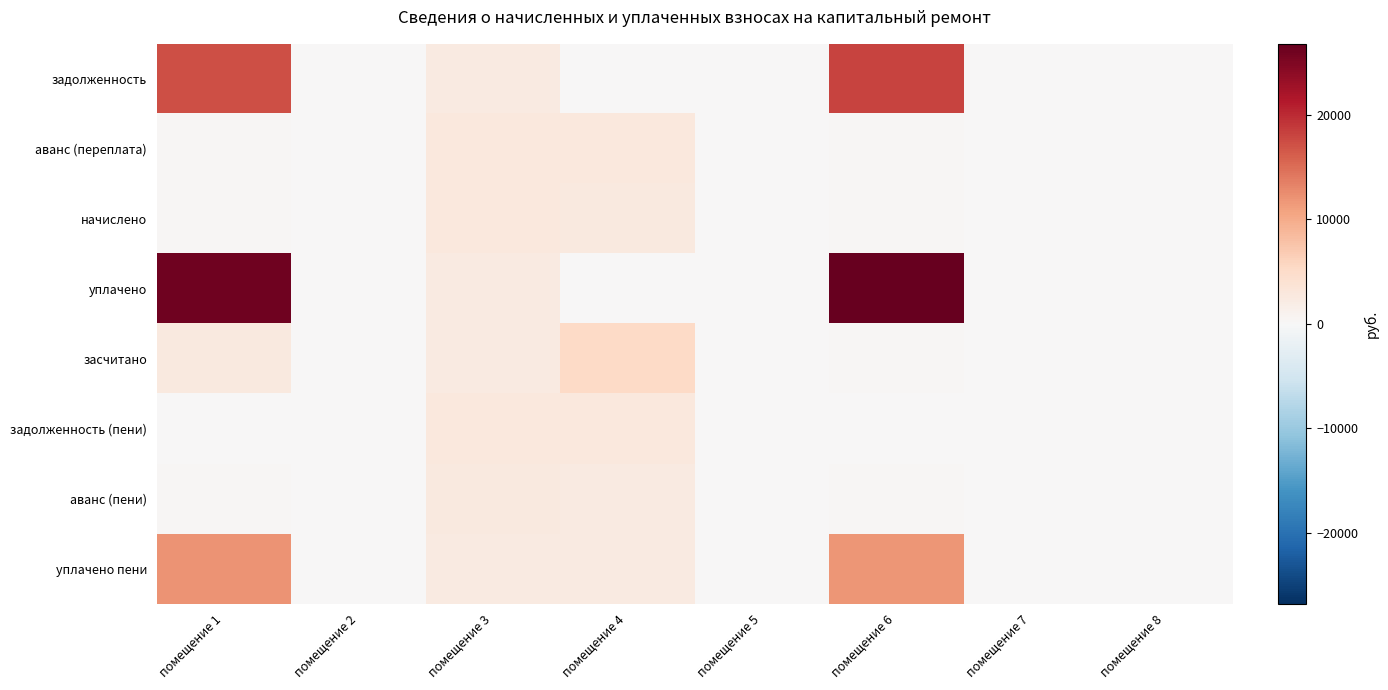

At how many categories does at least one series exceed 21880?

2